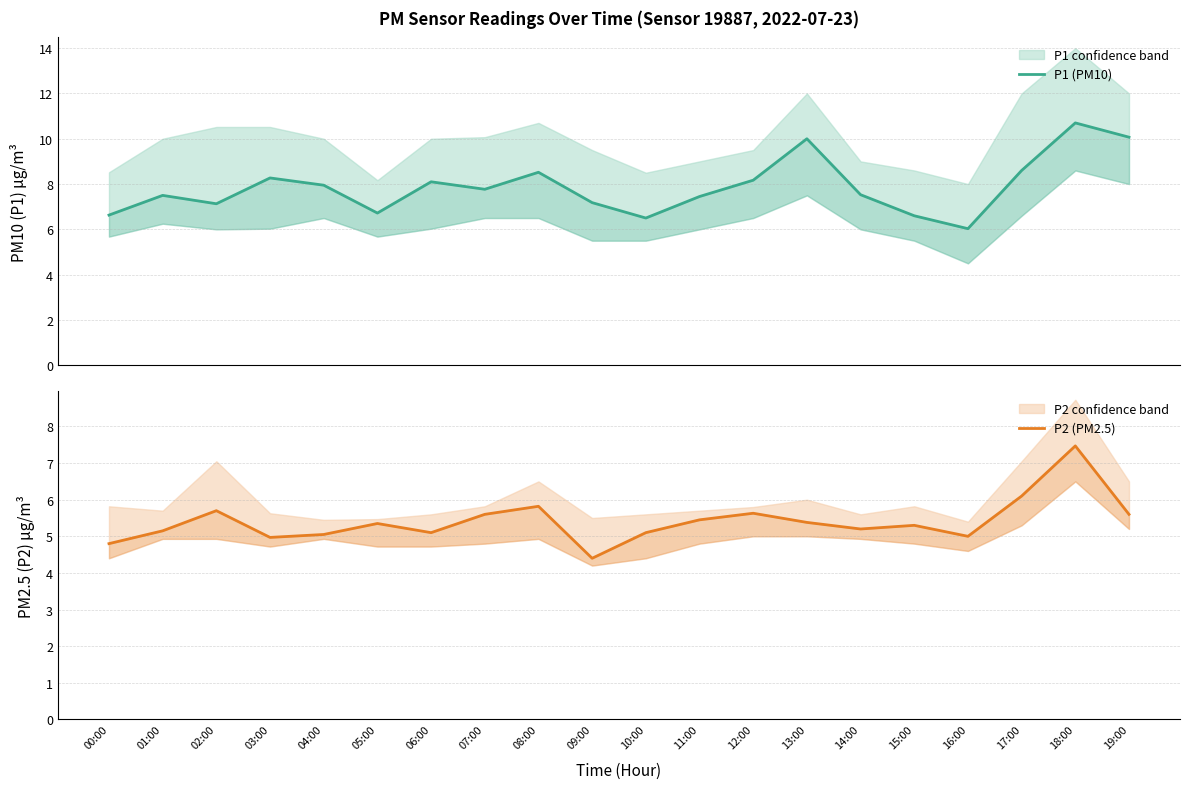

What is the difference between the maximum and second lowest values in the P2 (PM2.5) series?

2.7